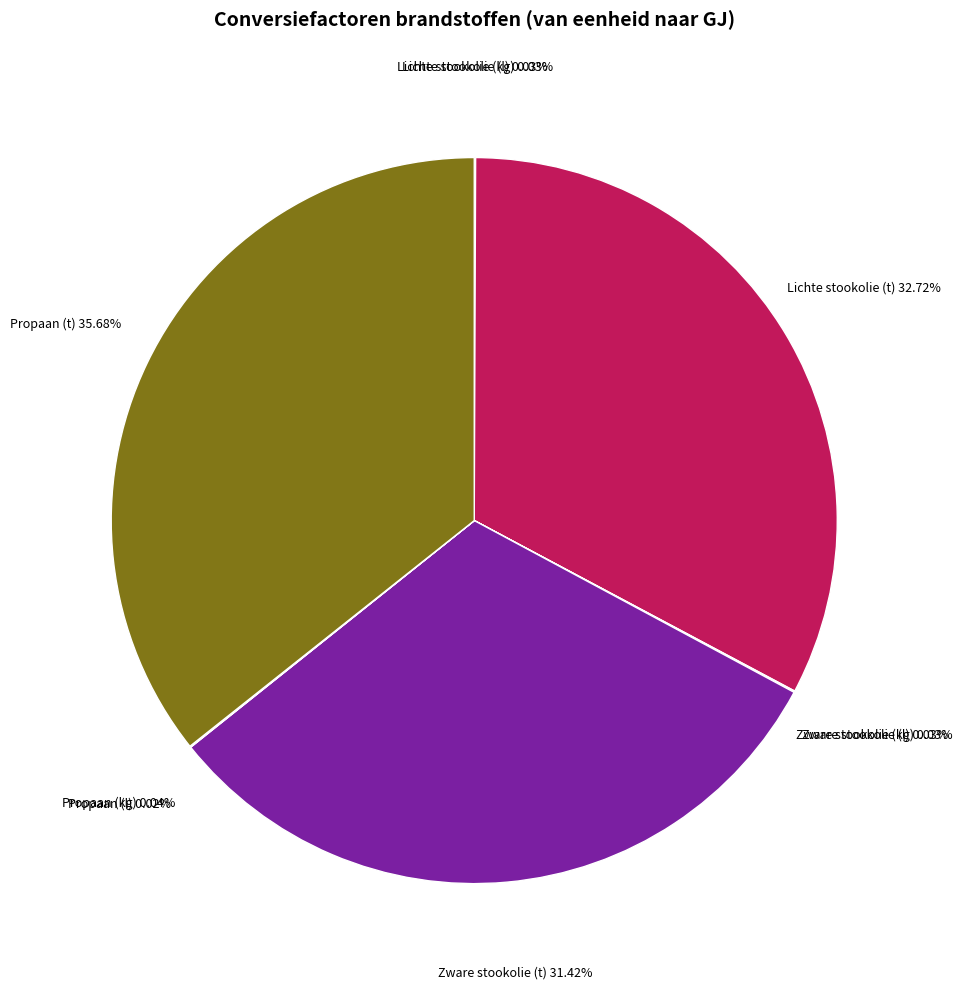

To the nearest percent, what is the average slice percentage?

11%